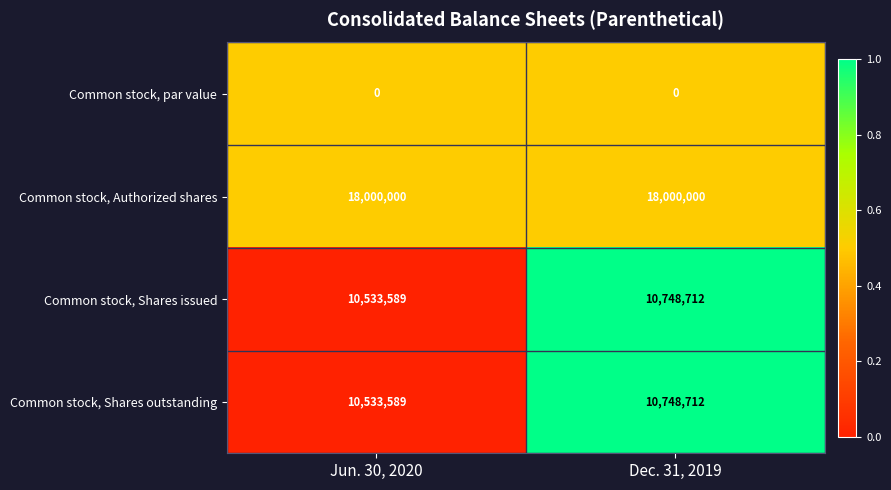

List the labels in order of Common stock, Shares outstanding value, largest first.

Dec. 31, 2019, Jun. 30, 2020